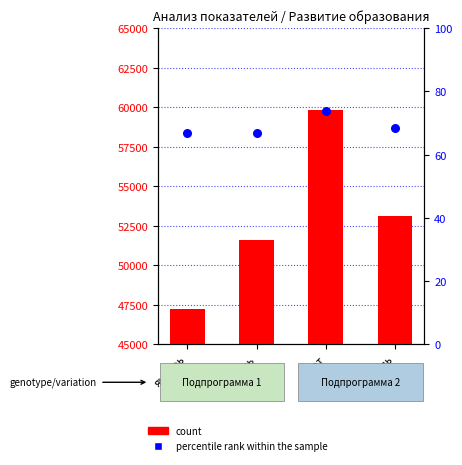

Which series reaches the maximum Y coordinate?

count